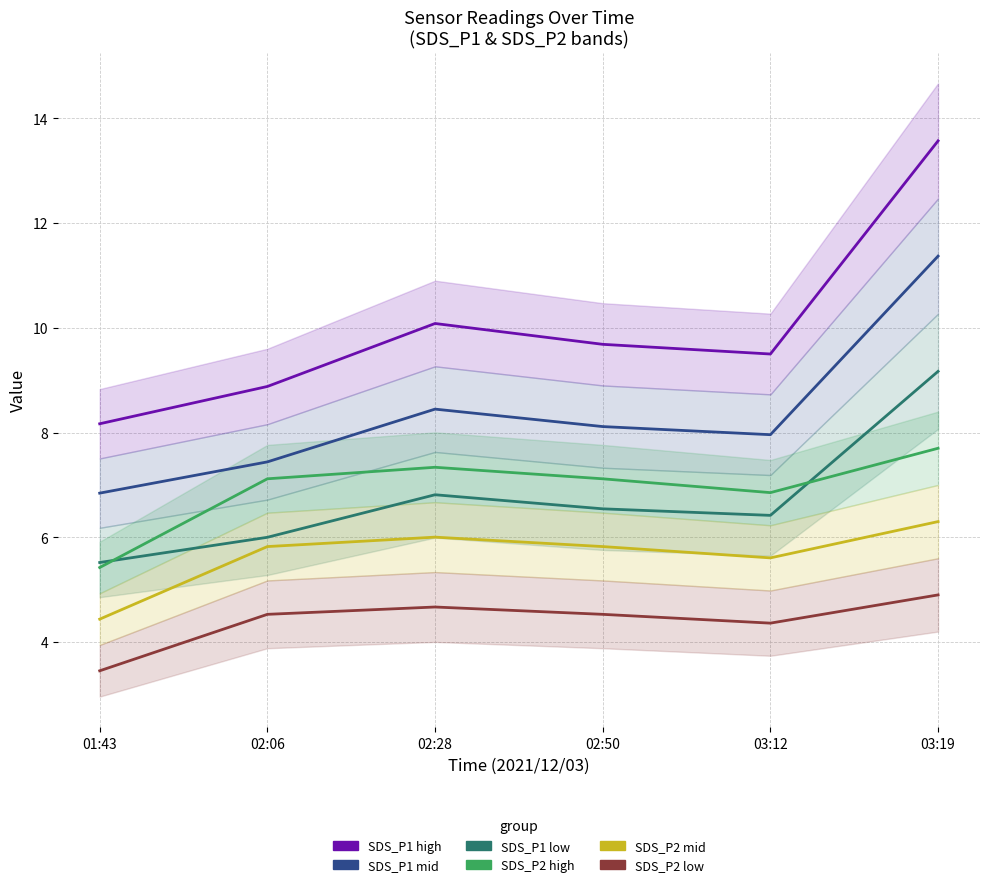

In SDS_P2 high, how many points are lower than both neighbors (excluding endpoints)?

1